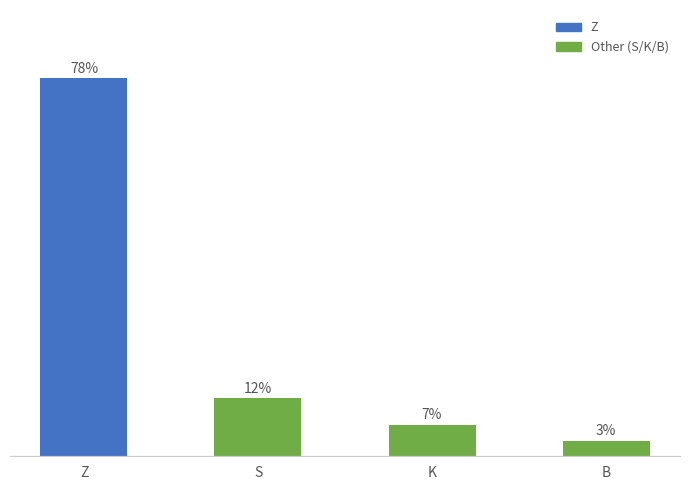

List the labels in order of value, smallest first.

B, K, S, Z